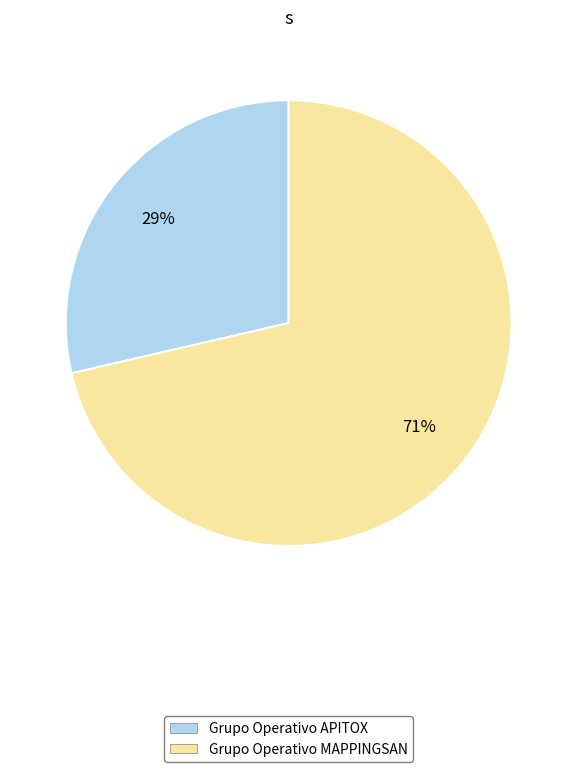

To the nearest percent, what is the average slice percentage?

50%